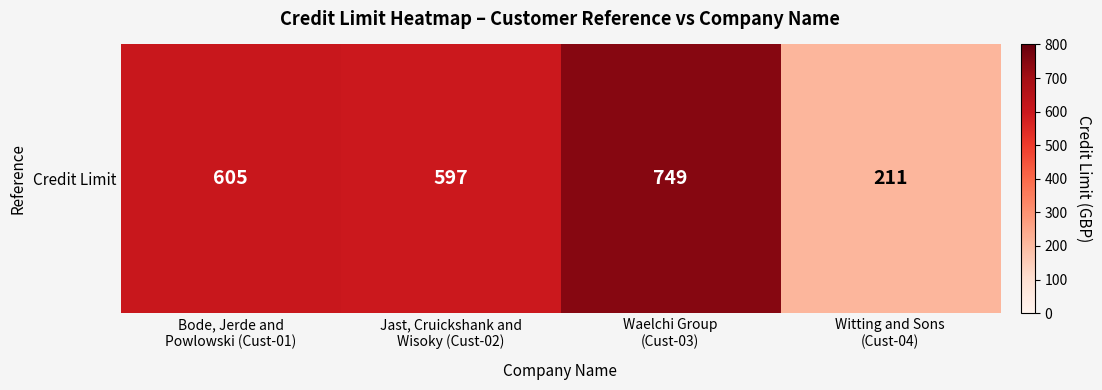

Is it true that the value at Witting and Sons
(Cust-04) is 330?

False